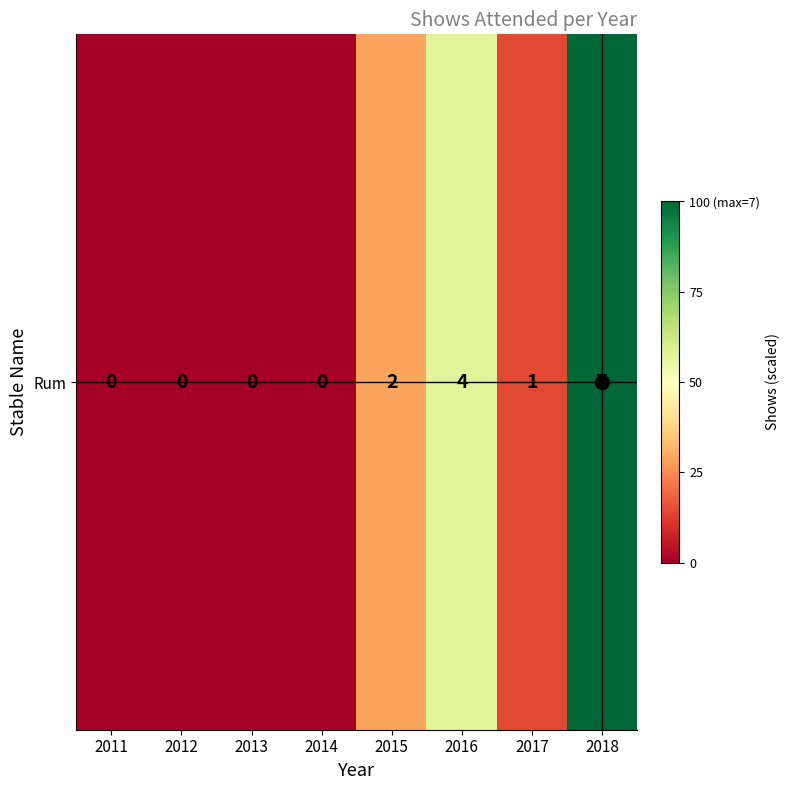

Rank the categories by value from lowest to highest.

2011, 2012, 2013, 2014, 2017, 2015, 2016, 2018